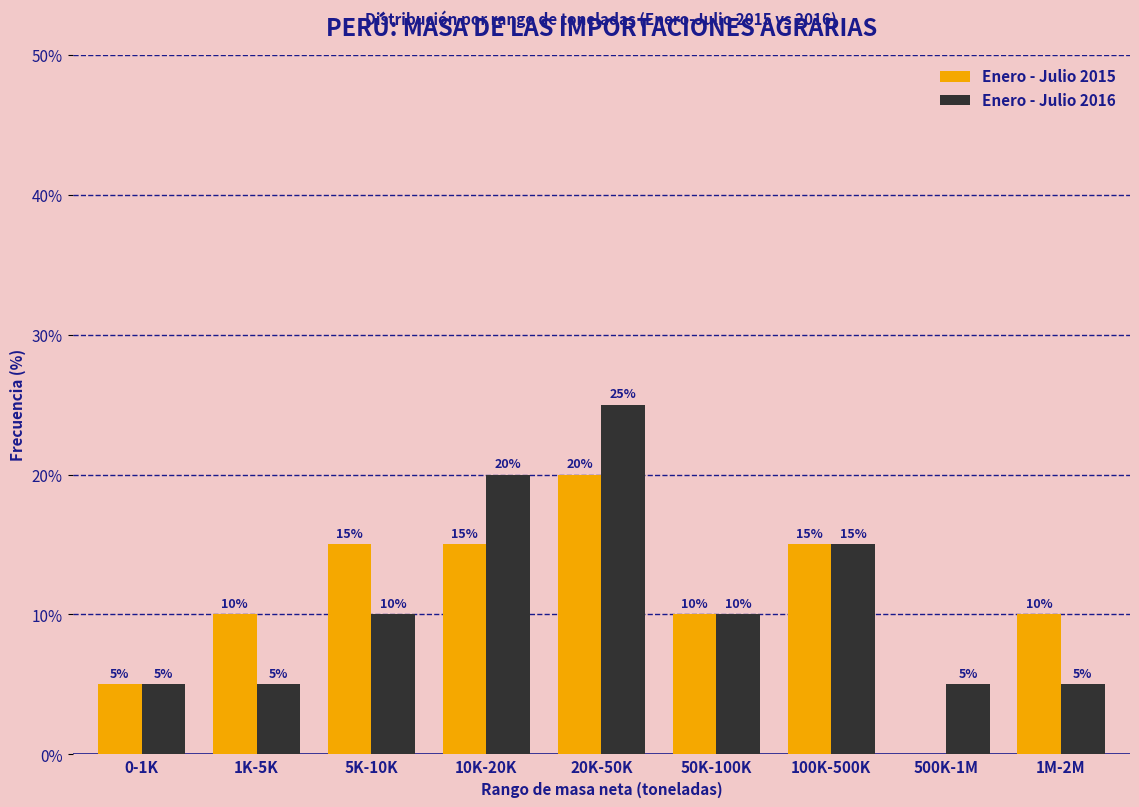

Reading left to right, what are all the values shown in this chart?

Enero - Julio 2015: 0-1K=5	1K-5K=10	5K-10K=15	10K-20K=15	20K-50K=20	50K-100K=10	100K-500K=15	500K-1M=0	1M-2M=10
Enero - Julio 2016: 0-1K=5	1K-5K=5	5K-10K=10	10K-20K=20	20K-50K=25	50K-100K=10	100K-500K=15	500K-1M=5	1M-2M=5